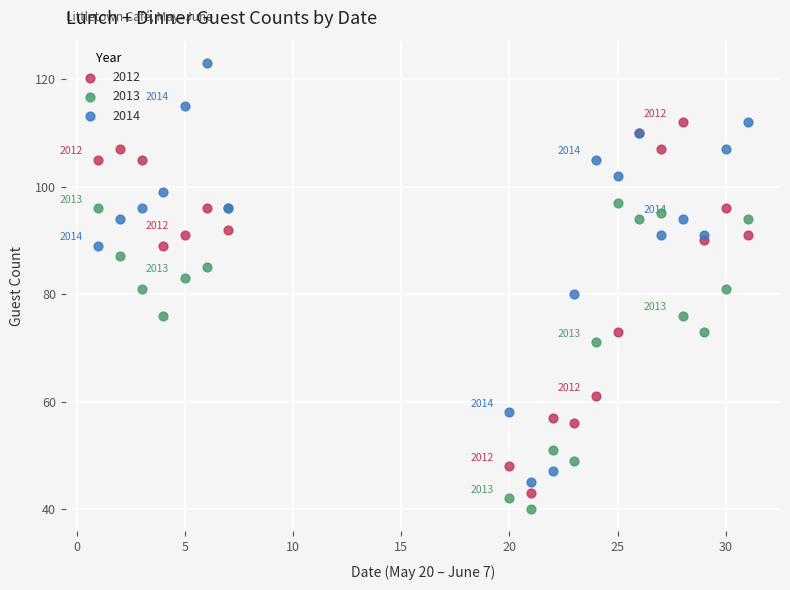

Which series has the largest Y range (max minus min)?

2014